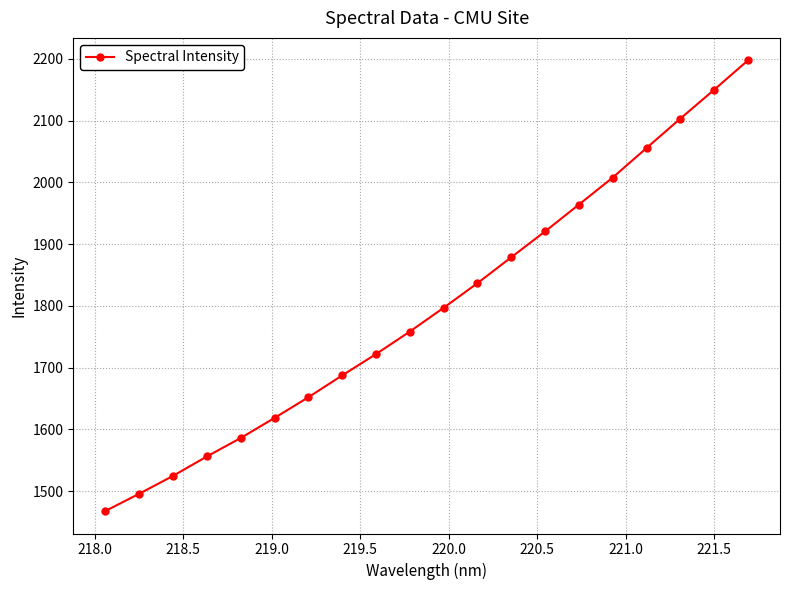

Is this an area chart (filled region under the line)?

No